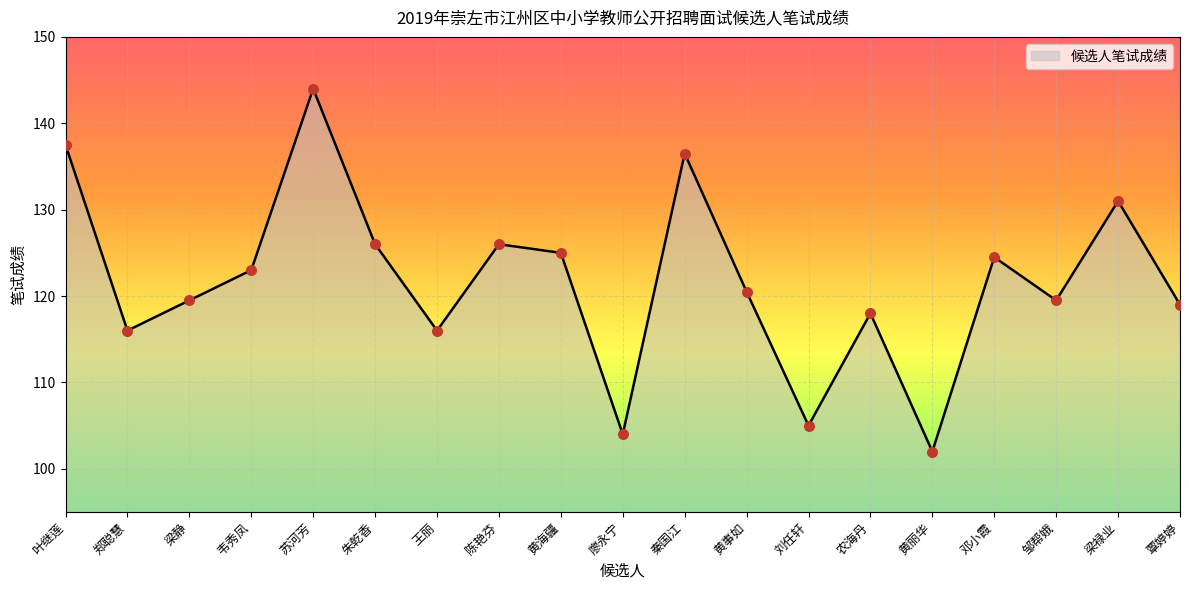

What is the change in value from 郑聪慧 to 黄丽华?

-14.0